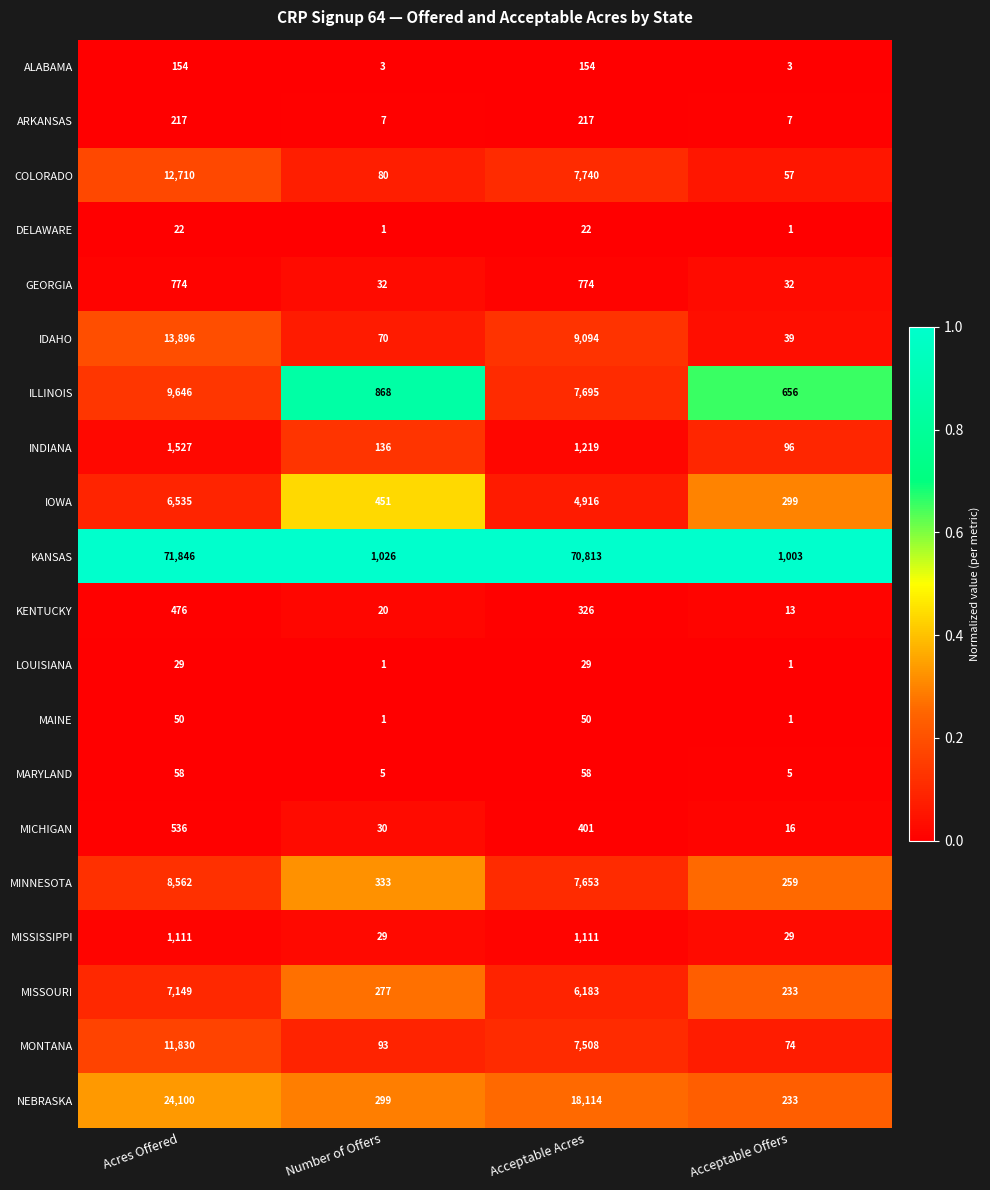

What is the approximate value of KANSAS at Acceptable Offers?

1003